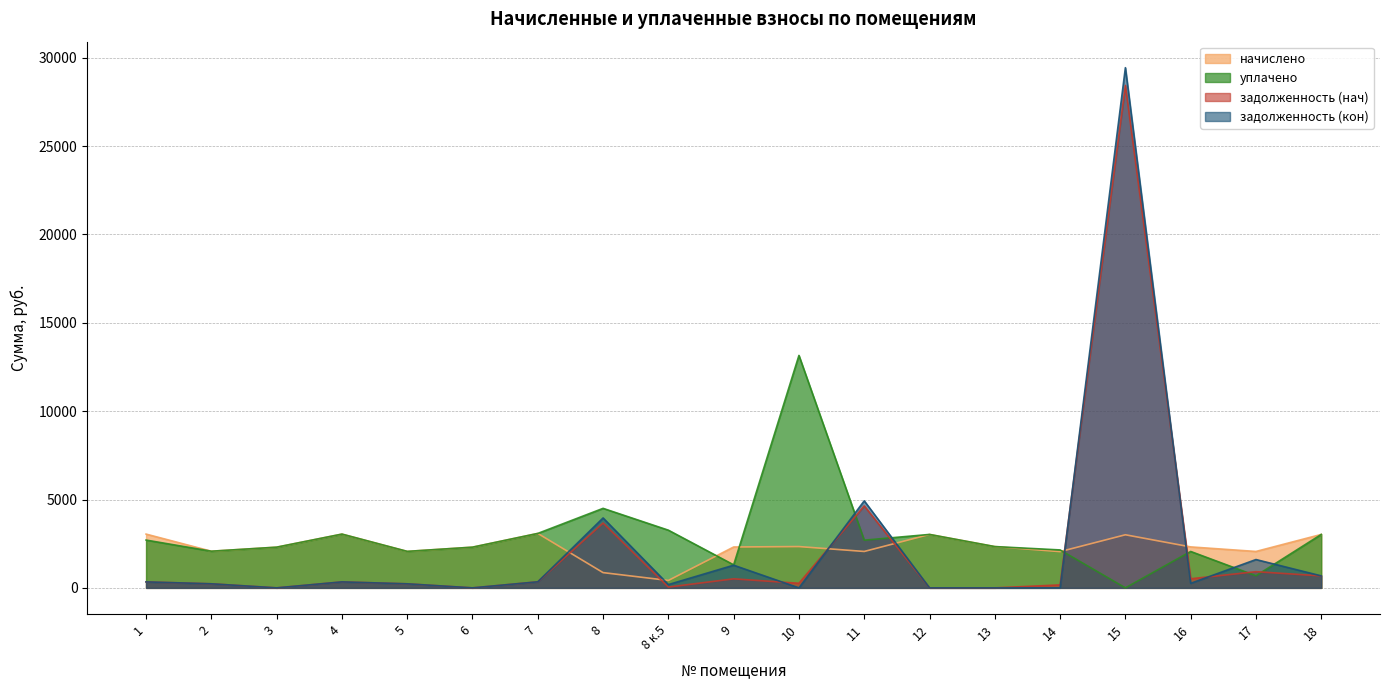

At 13, list the series in order from smallest to largest.

задолженность (нач), задолженность (кон), начислено, уплачено